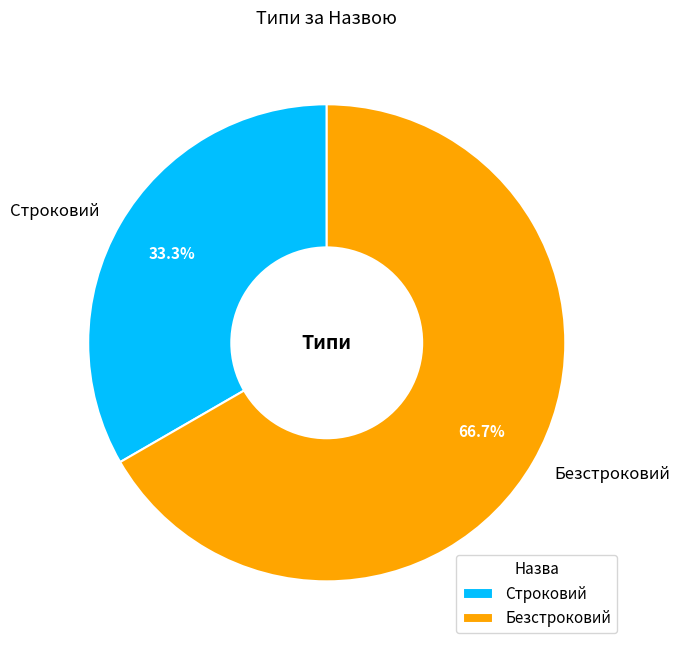

To the nearest percent, what is the difference between the largest and smallest slice percentages?

33%